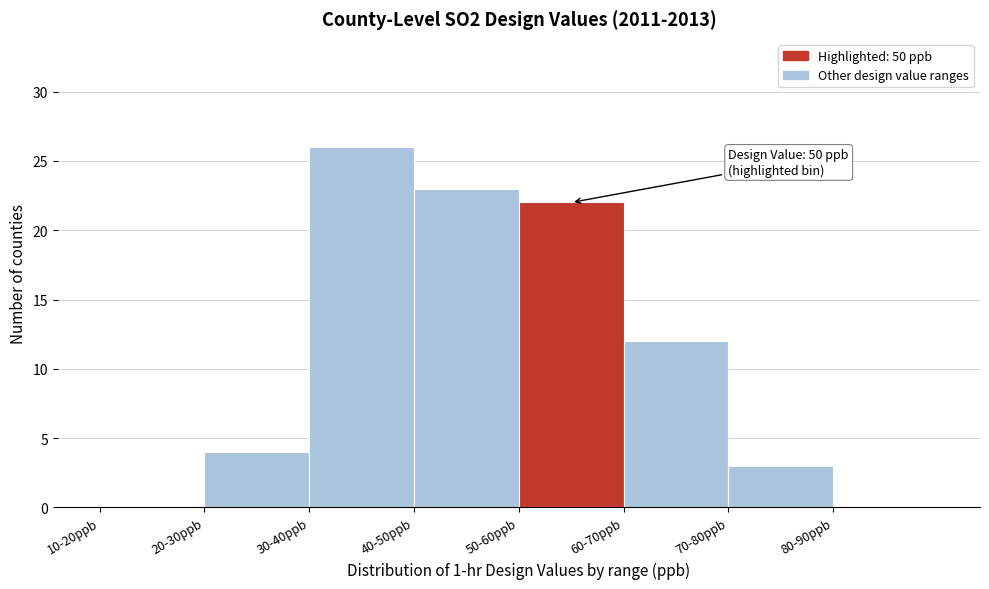

Reading left to right, extract all data points from this chart.

10-20ppb=0	20-30ppb=4	30-40ppb=26	40-50ppb=23	50-60ppb=22	60-70ppb=12	70-80ppb=3	80-90ppb=0